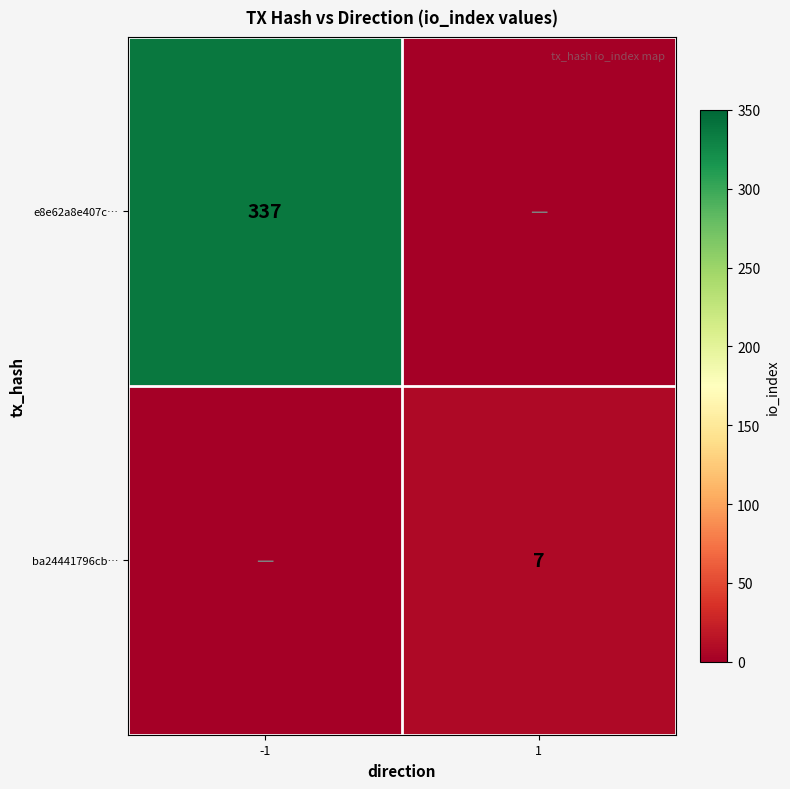

The value of e8e62a8e407c… at -1 is 337. True or false?

True